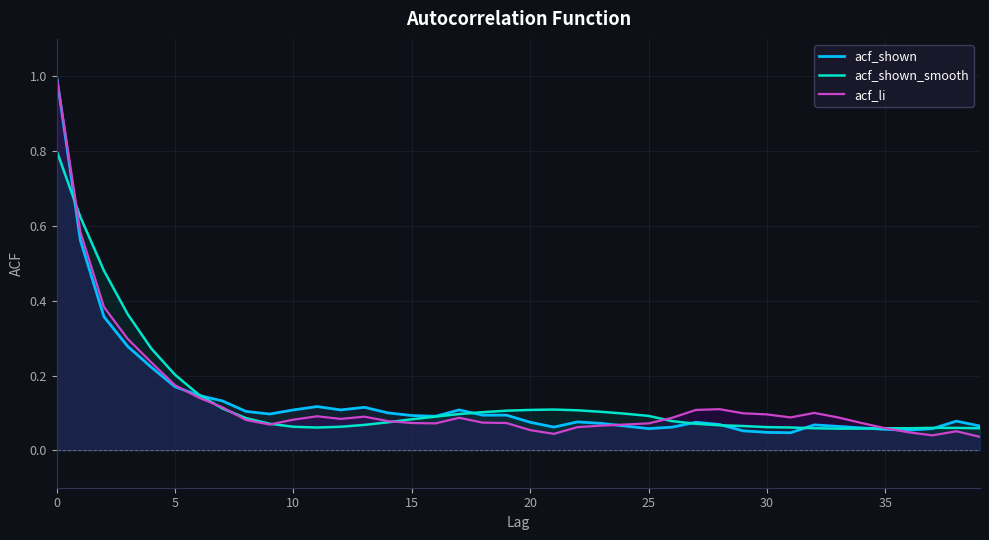

What value does the acf_shown series have at 24?

0.1